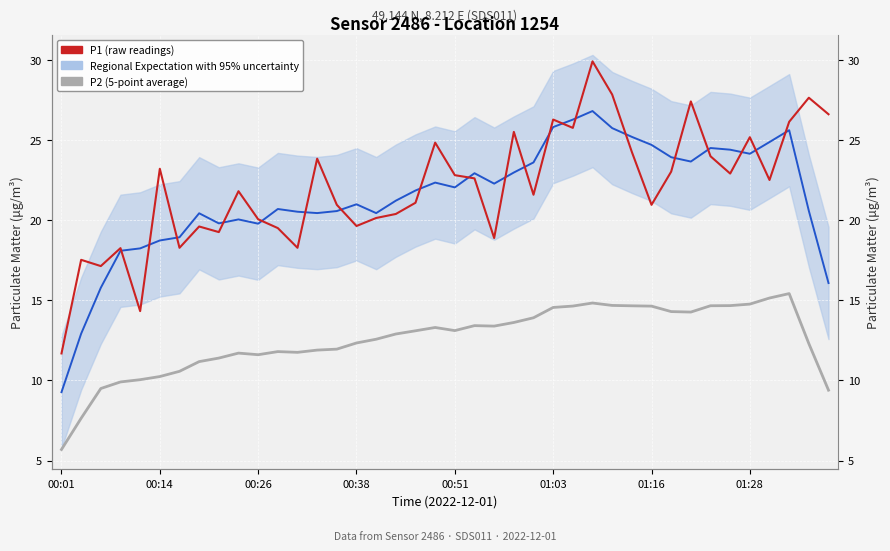

At which label does P1 (raw readings) reach its minimum?

00:01